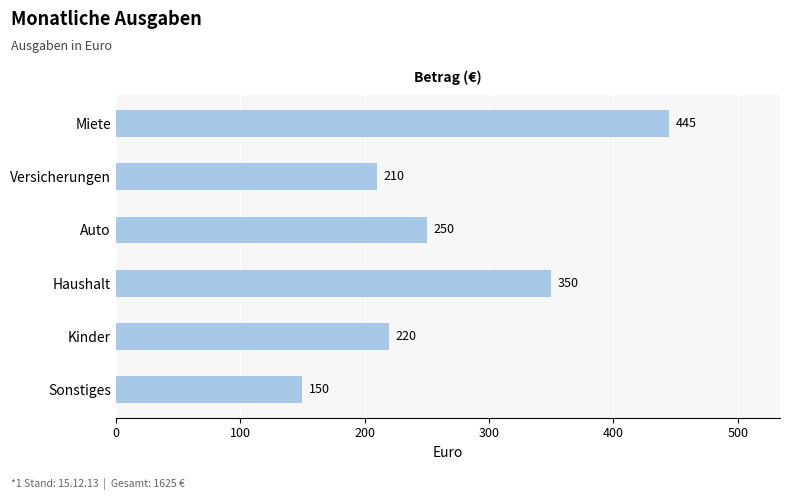

What is the difference between the maximum and minimum values?

295